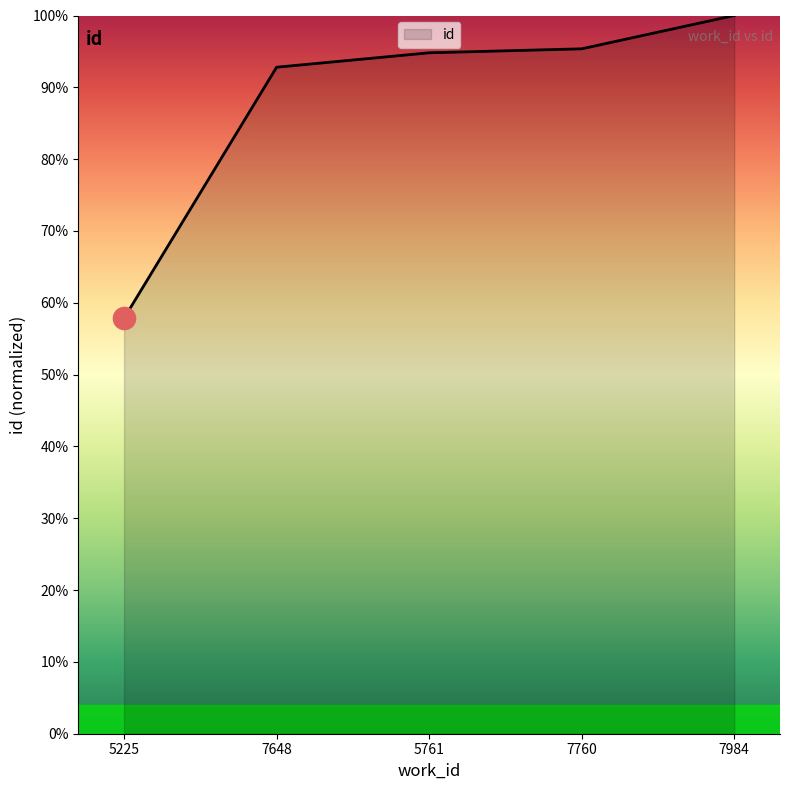

Where does the data first go above 94?

5761